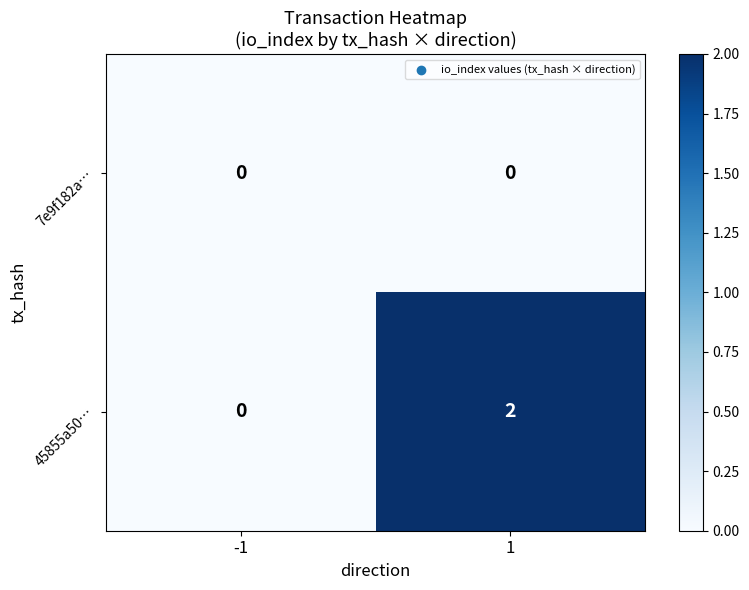

List the series in order of their overall mean, highest first.

45855a50…, 7e9f182a…